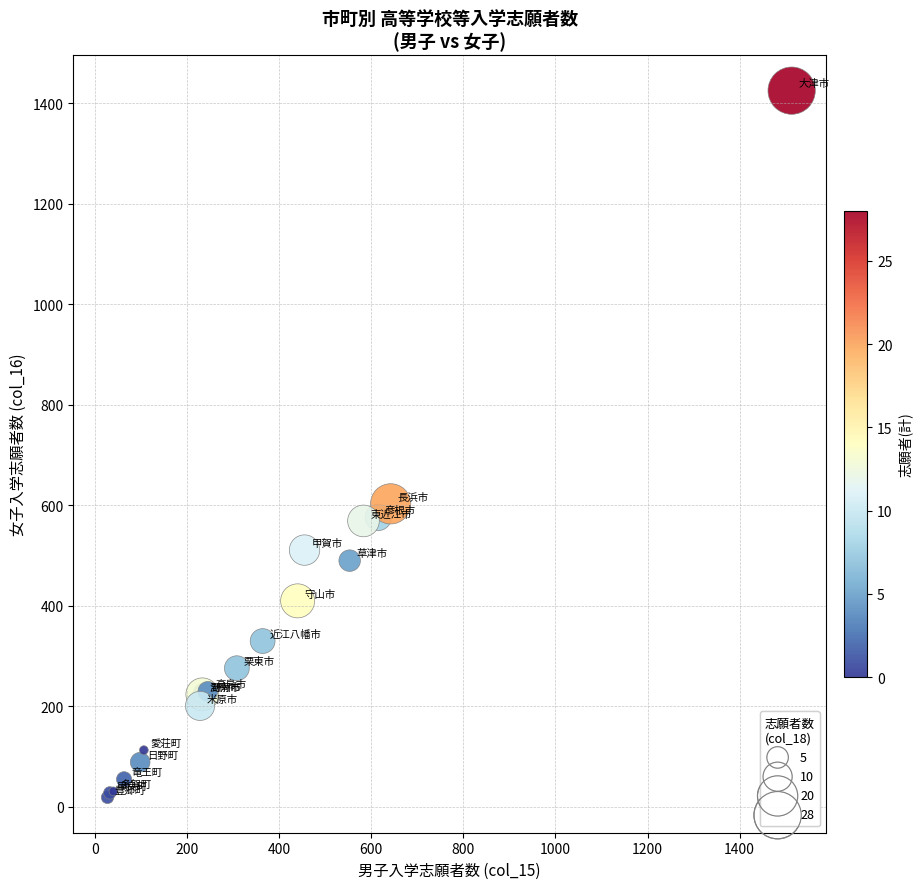

What Y value in the scatter plot is closest to 722?

603